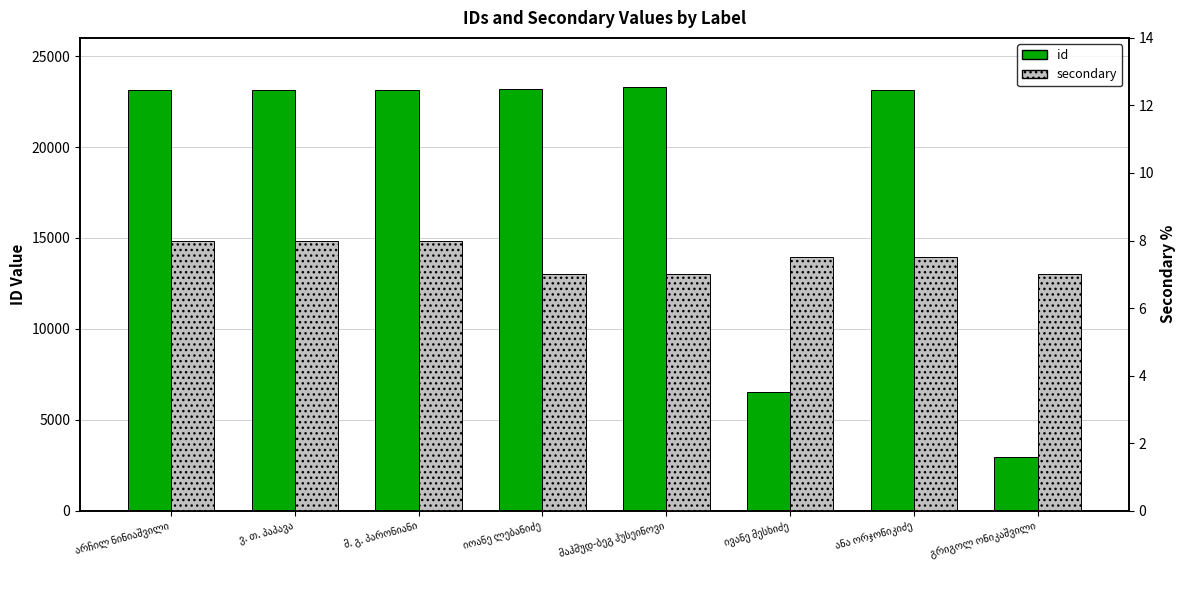

What is the maximum value for secondary?

8.0